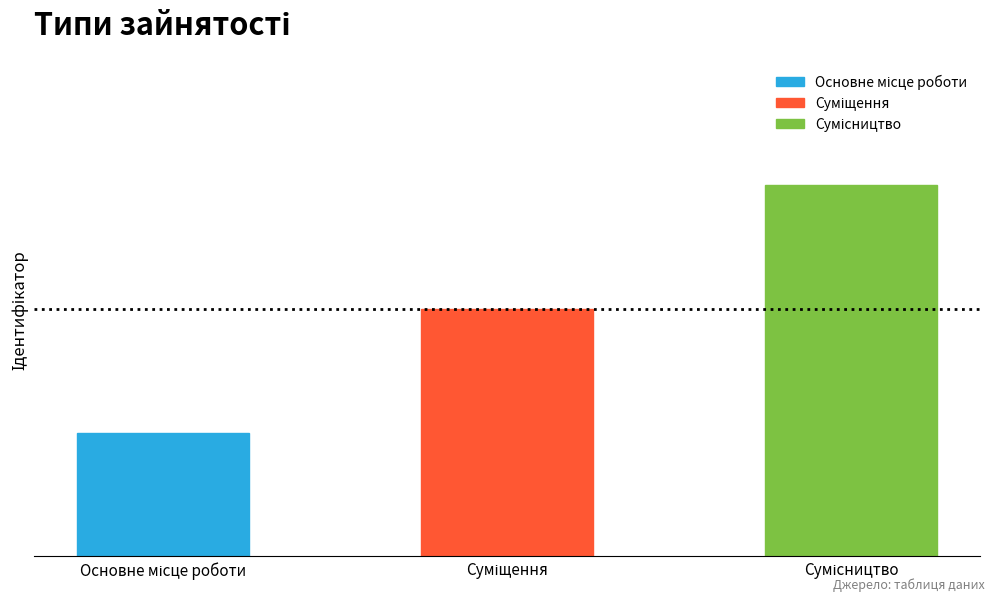

Are the bars horizontal?

No